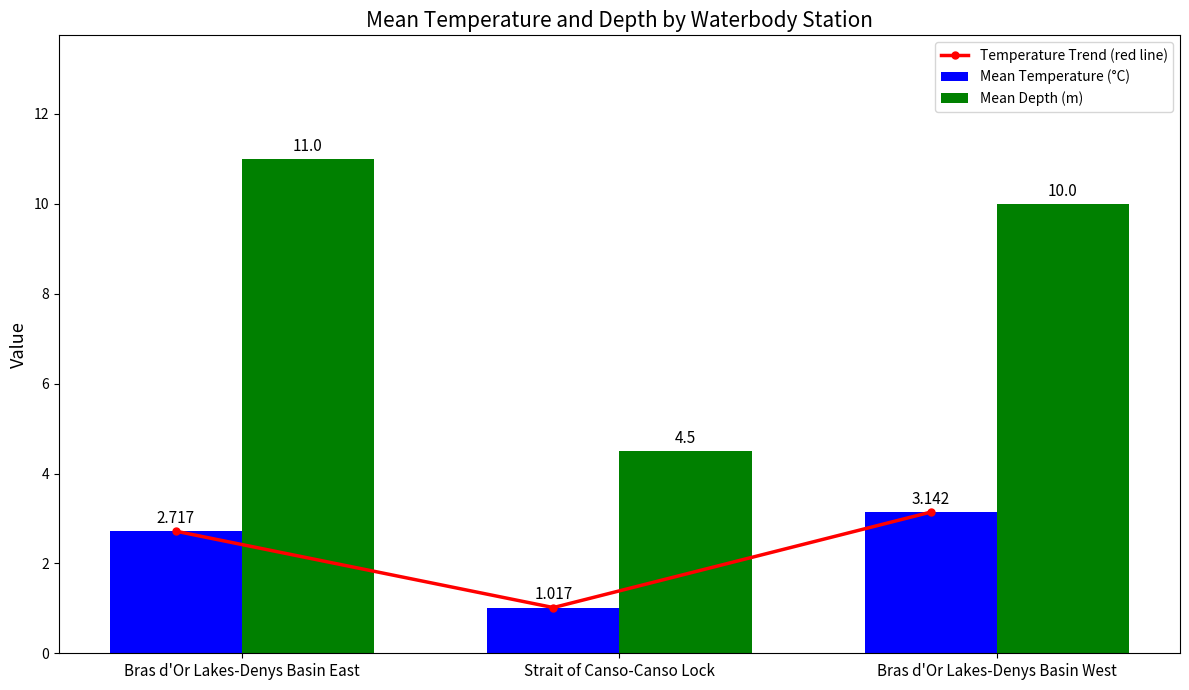

Rank the categories by Mean Temperature (°C) value from lowest to highest.

Strait of Canso-Canso Lock, Bras d'Or Lakes-Denys Basin East, Bras d'Or Lakes-Denys Basin West